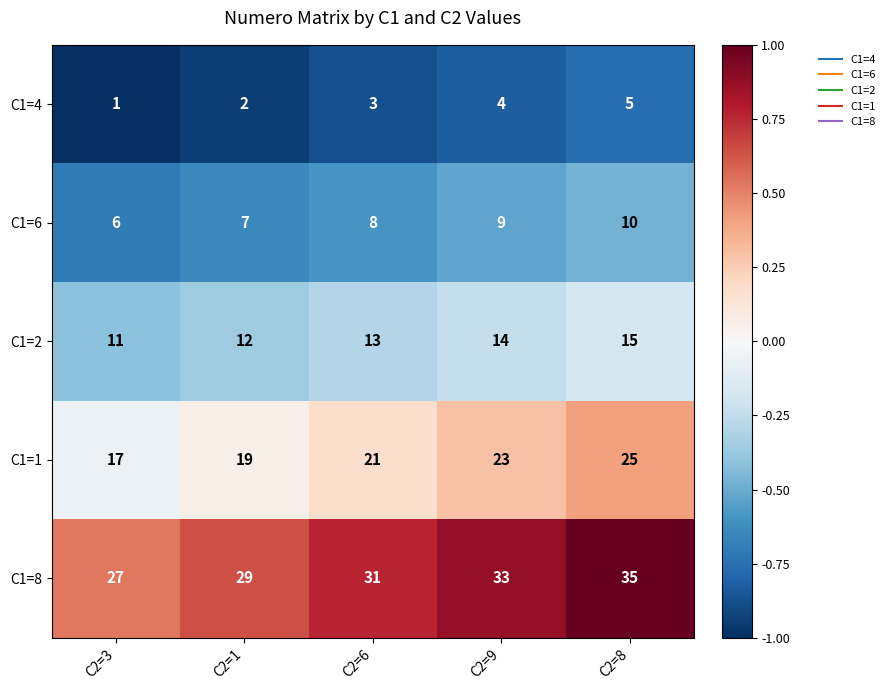

Rank the series at C2=9 from lowest to highest value.

C1=4, C1=6, C1=2, C1=1, C1=8